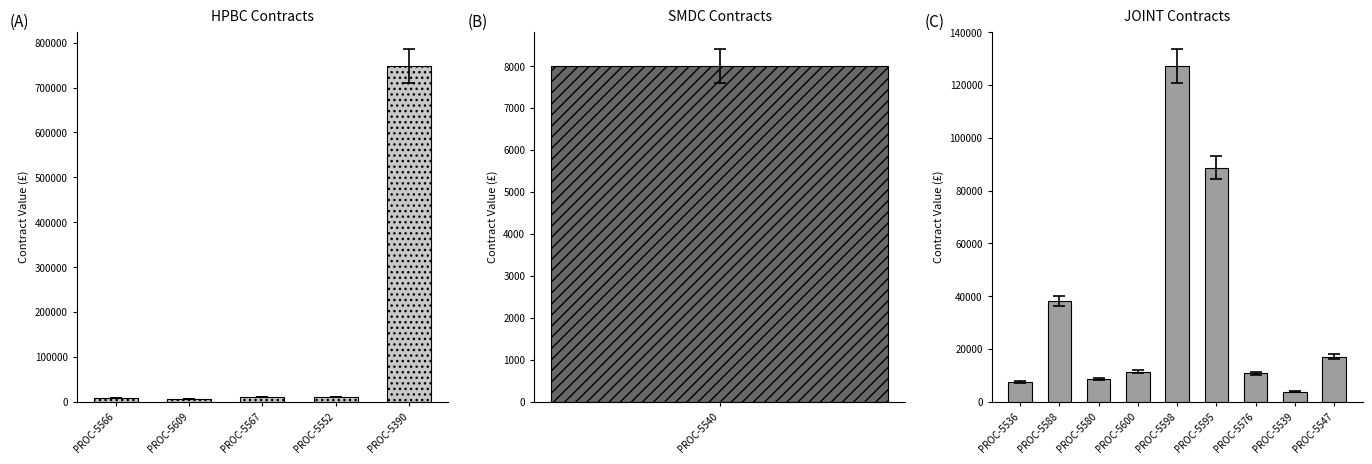

How many categories are shown in the chart?

15